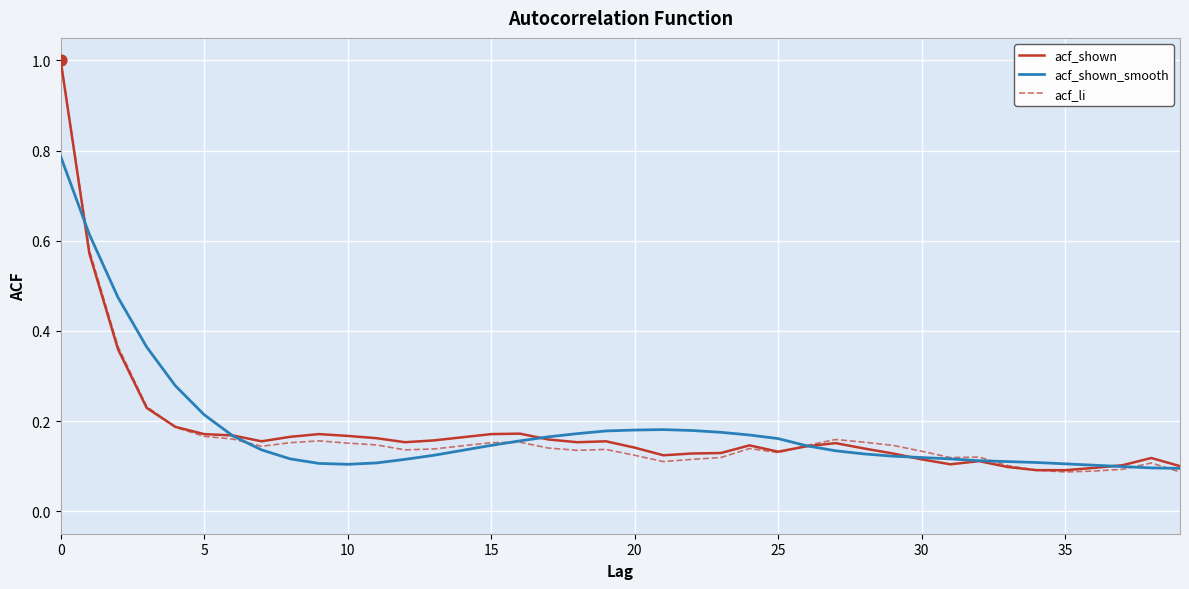

What is the highest value of the acf_shown series?

1.0